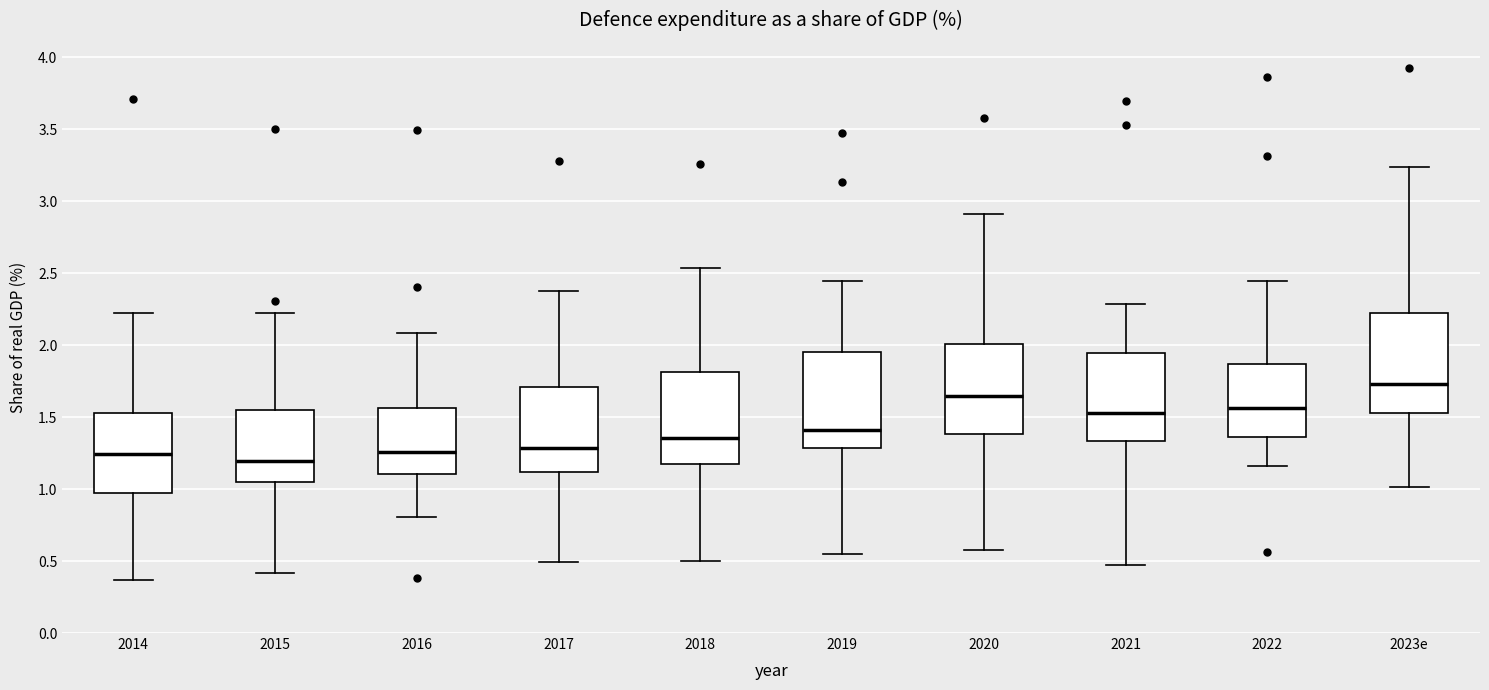

Reading left to right, read every box against the y-axis: the position of its median line, the range the box covers, and the ends of its whiskers. The values are not printed on the chart, so give them approximately, as read against the axis.

2014: median 1.25, box 1.00 to 1.55, whiskers 0.35 to 2.20
2015: median 1.20, box 1.05 to 1.55, whiskers 0.40 to 2.25
2016: median 1.25, box 1.10 to 1.55, whiskers 0.80 to 2.10
2017: median 1.30, box 1.10 to 1.70, whiskers 0.50 to 2.40
2018: median 1.35, box 1.15 to 1.80, whiskers 0.50 to 2.55
2019: median 1.40, box 1.30 to 1.95, whiskers 0.55 to 2.45
2020: median 1.65, box 1.40 to 2.00, whiskers 0.60 to 2.90
2021: median 1.55, box 1.35 to 1.95, whiskers 0.45 to 2.30
2022: median 1.55, box 1.35 to 1.85, whiskers 1.15 to 2.45
2023e: median 1.75, box 1.55 to 2.25, whiskers 1.00 to 3.25